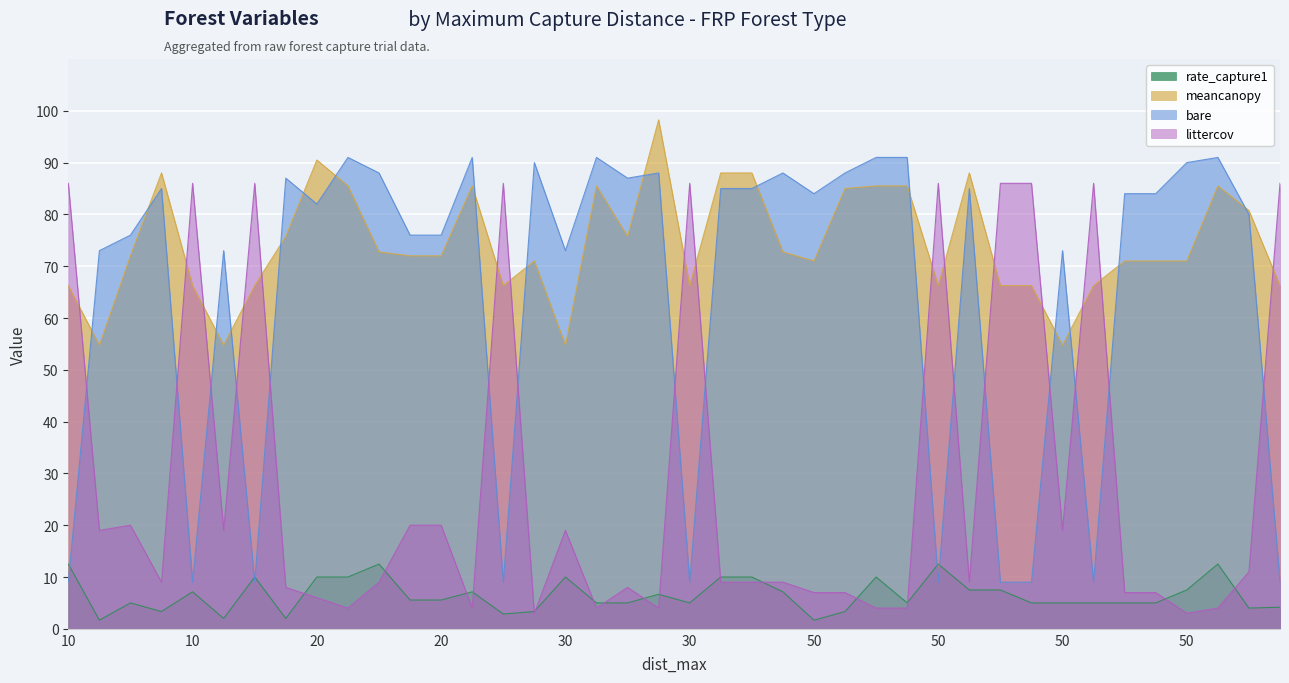

True or false: littercov and bare cross at least once.

True